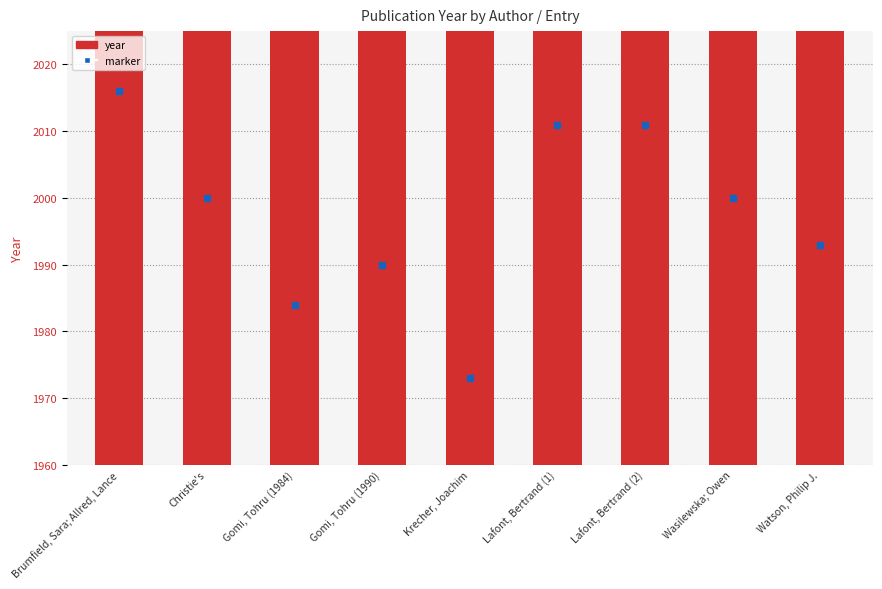

Is it true that the value at Gomi, Tohru (1990) is 460?

False